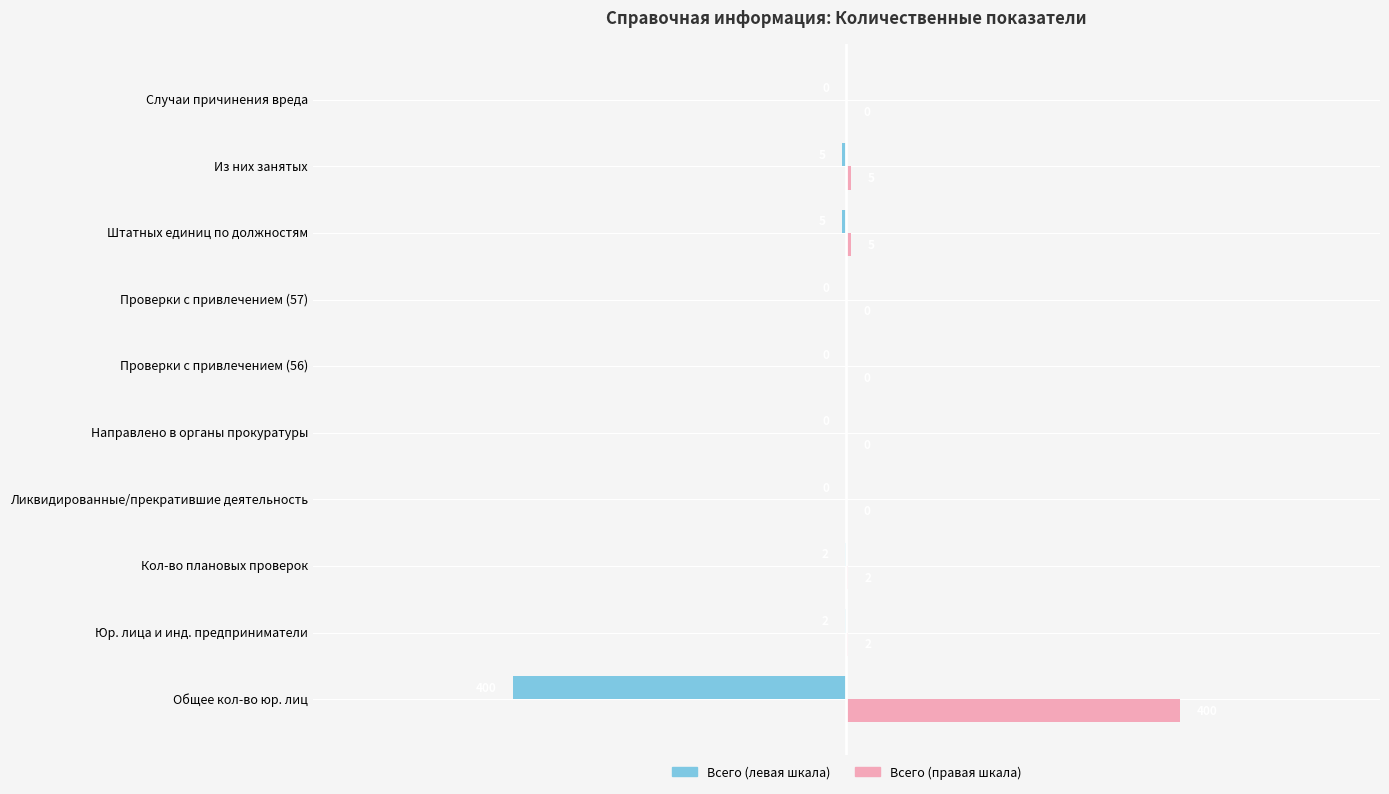

What is the maximum value for Всего (правая шкала)?

400